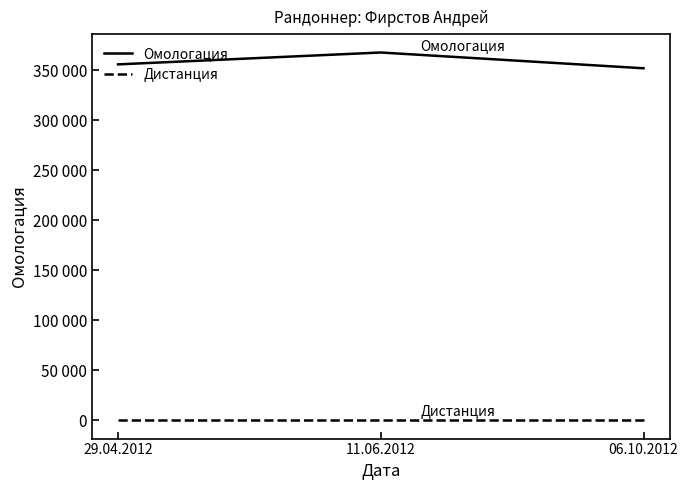

Rank the categories by Омологация value from lowest to highest.

06.10.2012, 29.04.2012, 11.06.2012